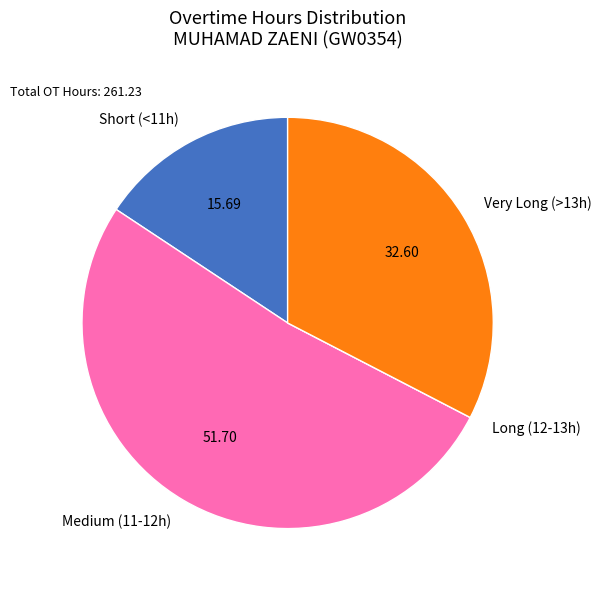

What is the ratio of the value at Medium (11-12h) to the value at Very Long (>13h)?

1.6